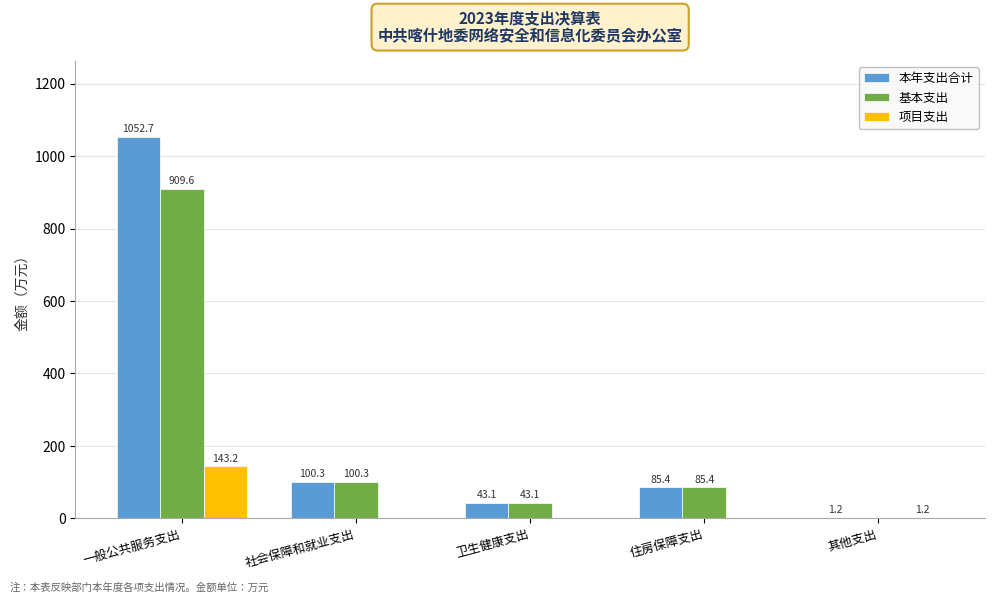

The 本年支出合计 series shows 22.7 at 住房保障支出. True or false?

False